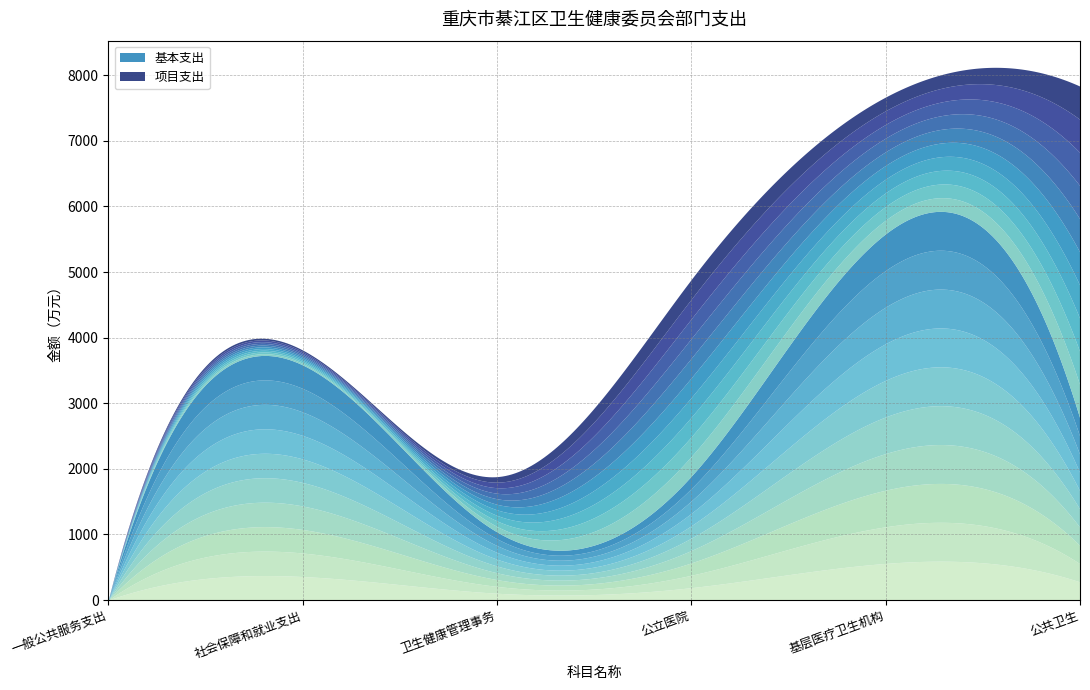

Which series has the largest range (max minus min)?

基本支出